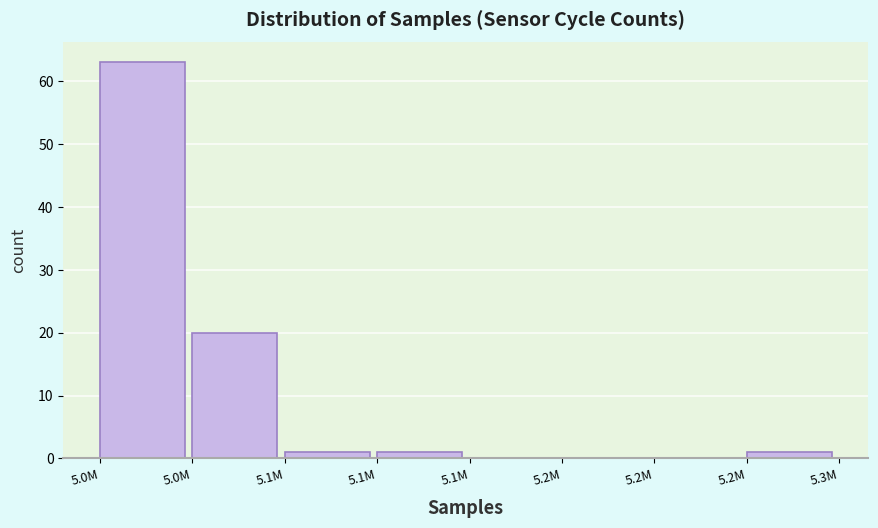

Are the bars horizontal?

No